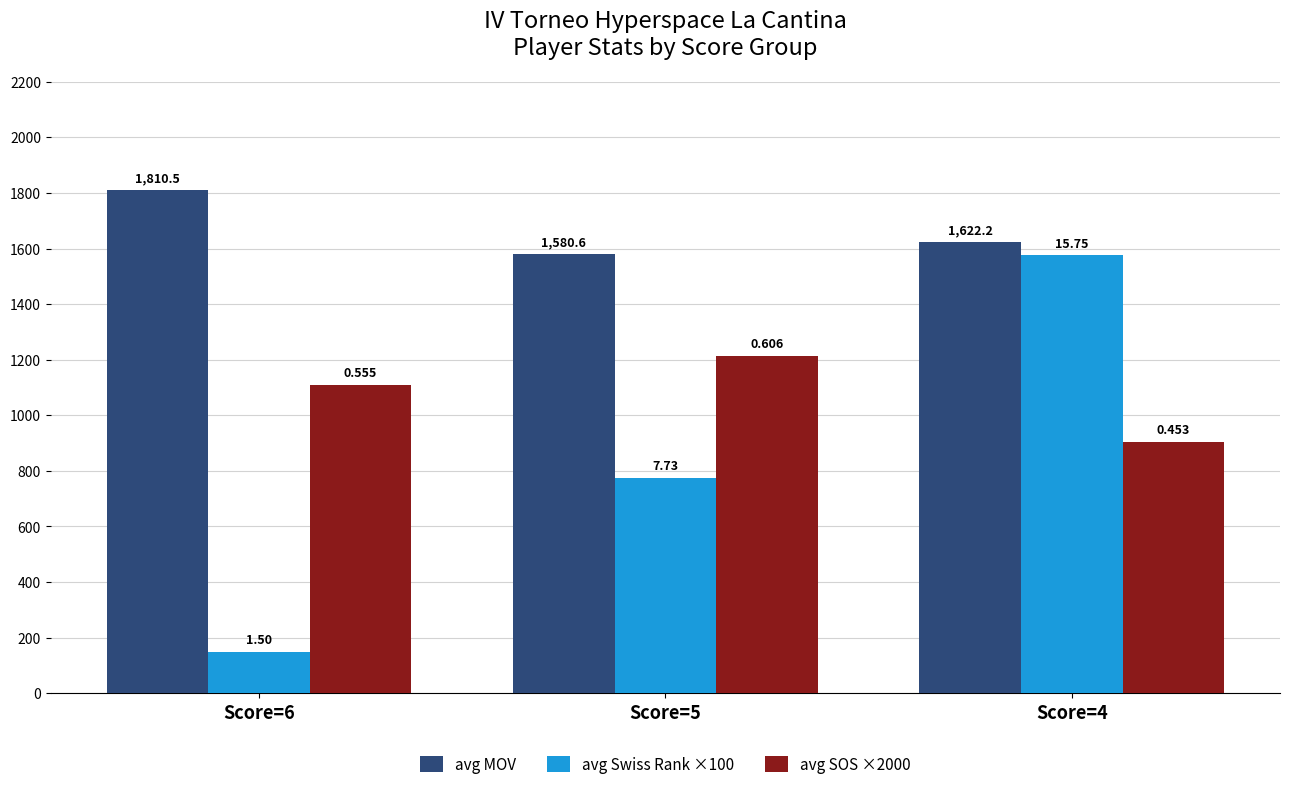

How many groups of bars are there?

3